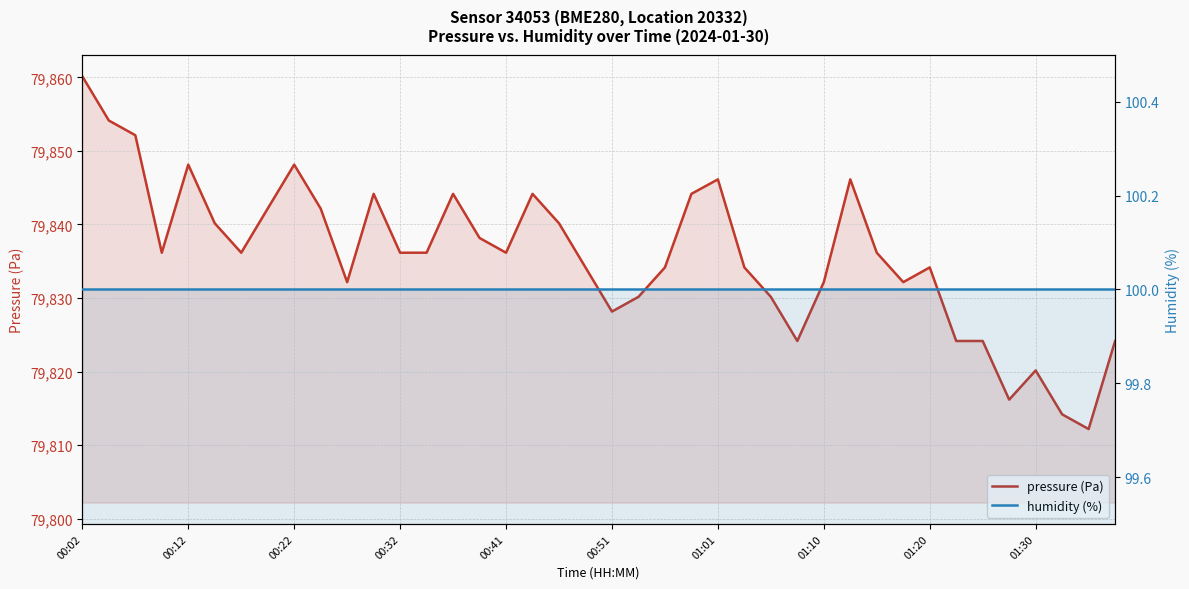

Does the chart have visible grid lines?

Yes